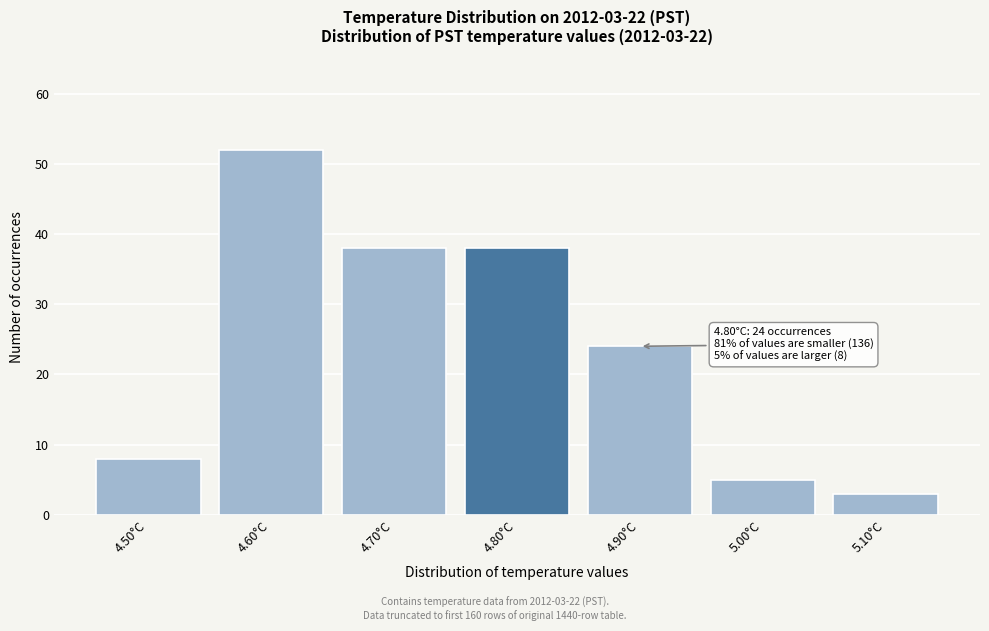

Over which range of the x-axis is the bar tallest?

4.55 to 4.65